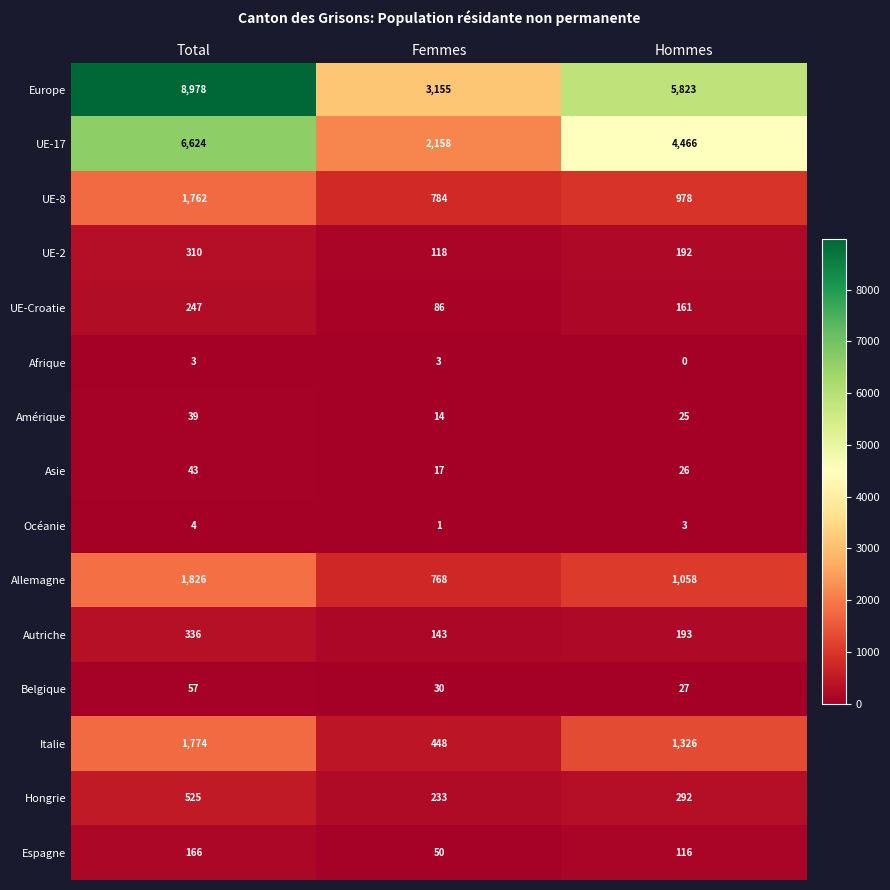

List the labels in order of Europe value, smallest first.

Femmes, Hommes, Total